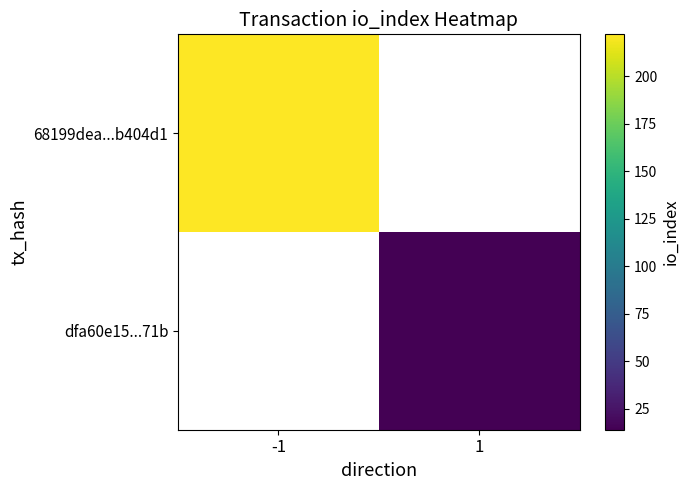

At which label does 68199dea...b404d1 reach its peak?

-1